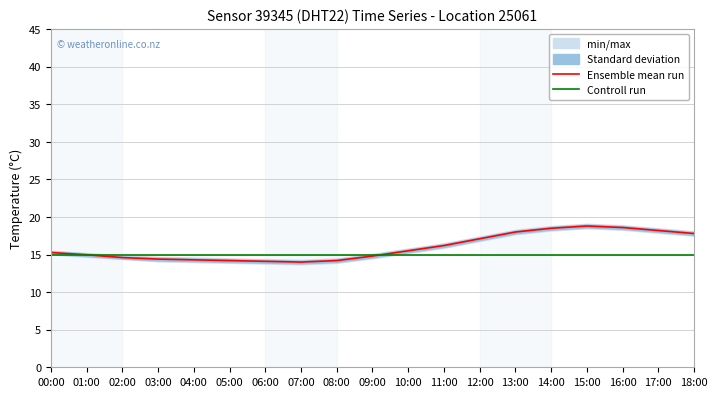

Which category has the highest value across all series?

15:00